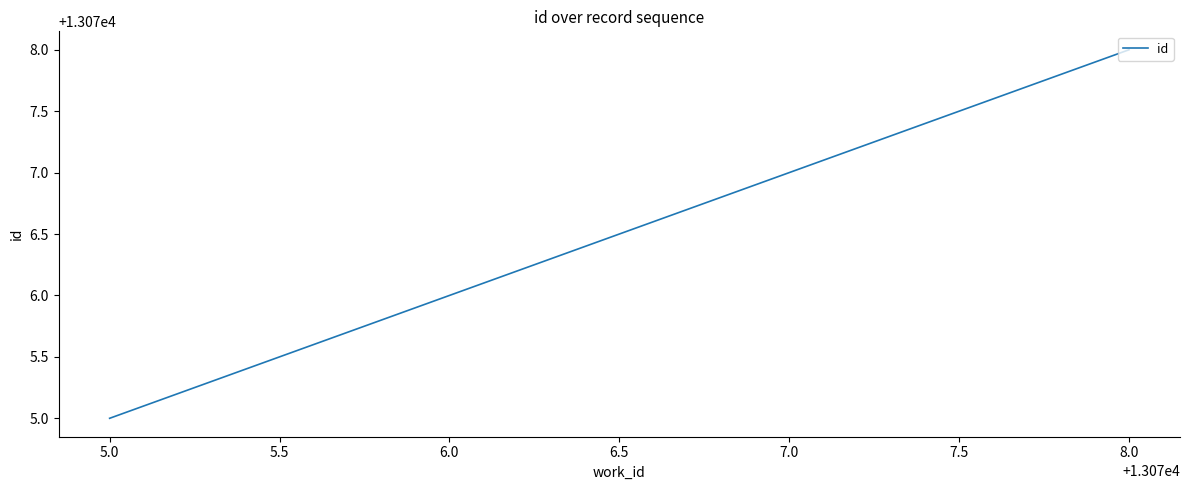

True or false: the data shows 20085 at 5.0.

False